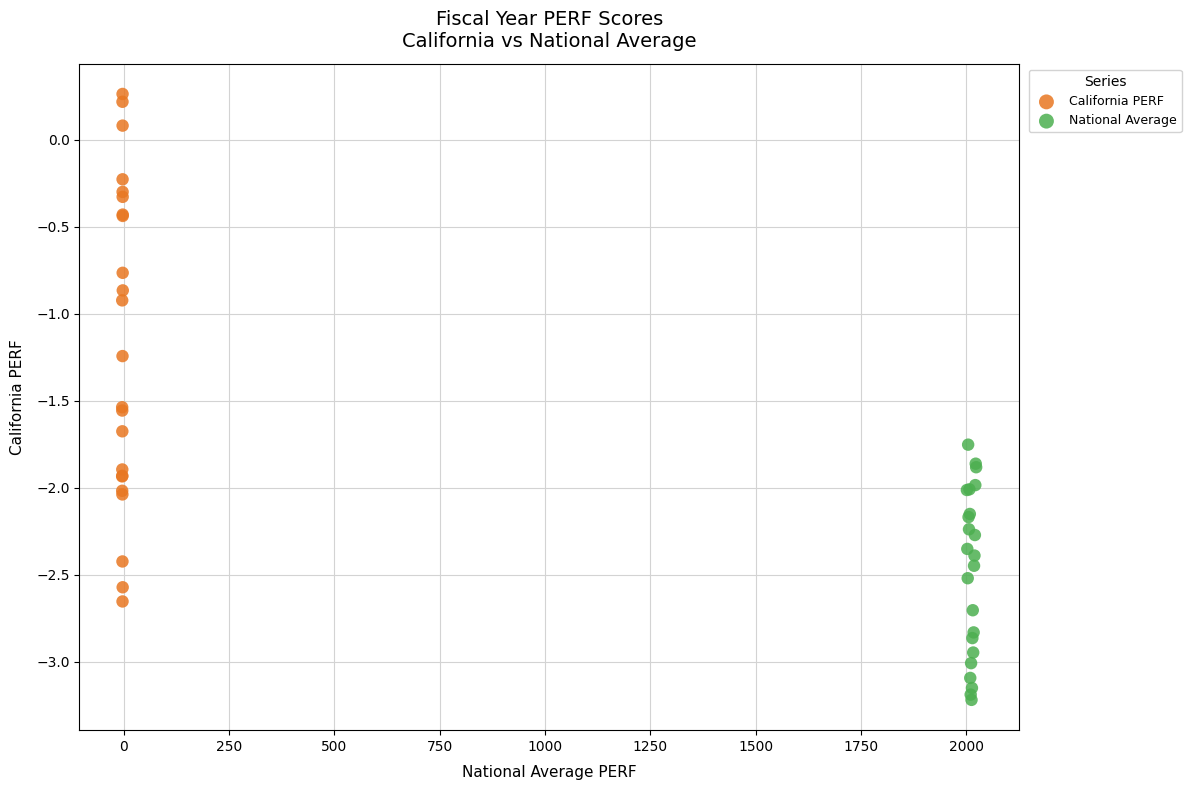

Which series has the largest Y range (max minus min)?

California PERF